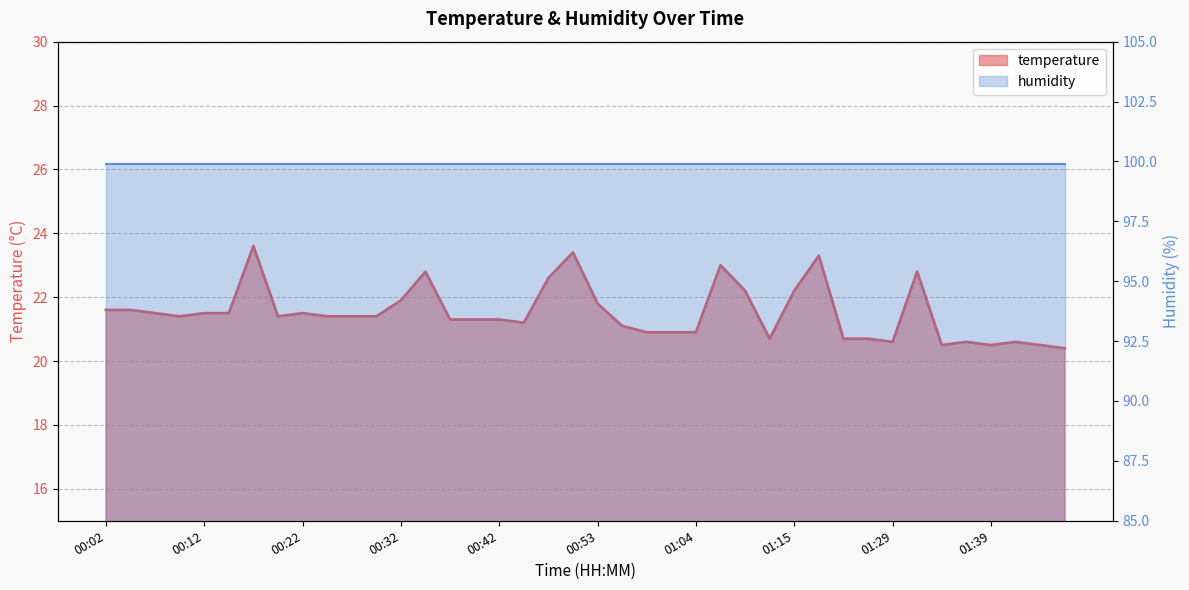

Which label corresponds to the smallest value in the chart?

01:46